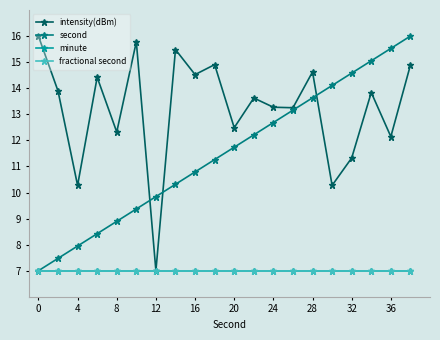

Does the chart have visible grid lines?

No